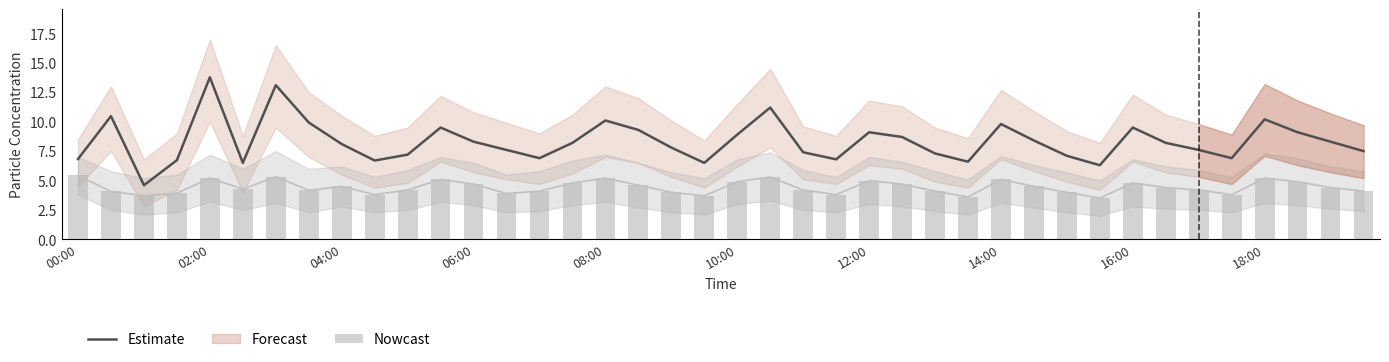

What is the highest value of the Estimate series?

13.8